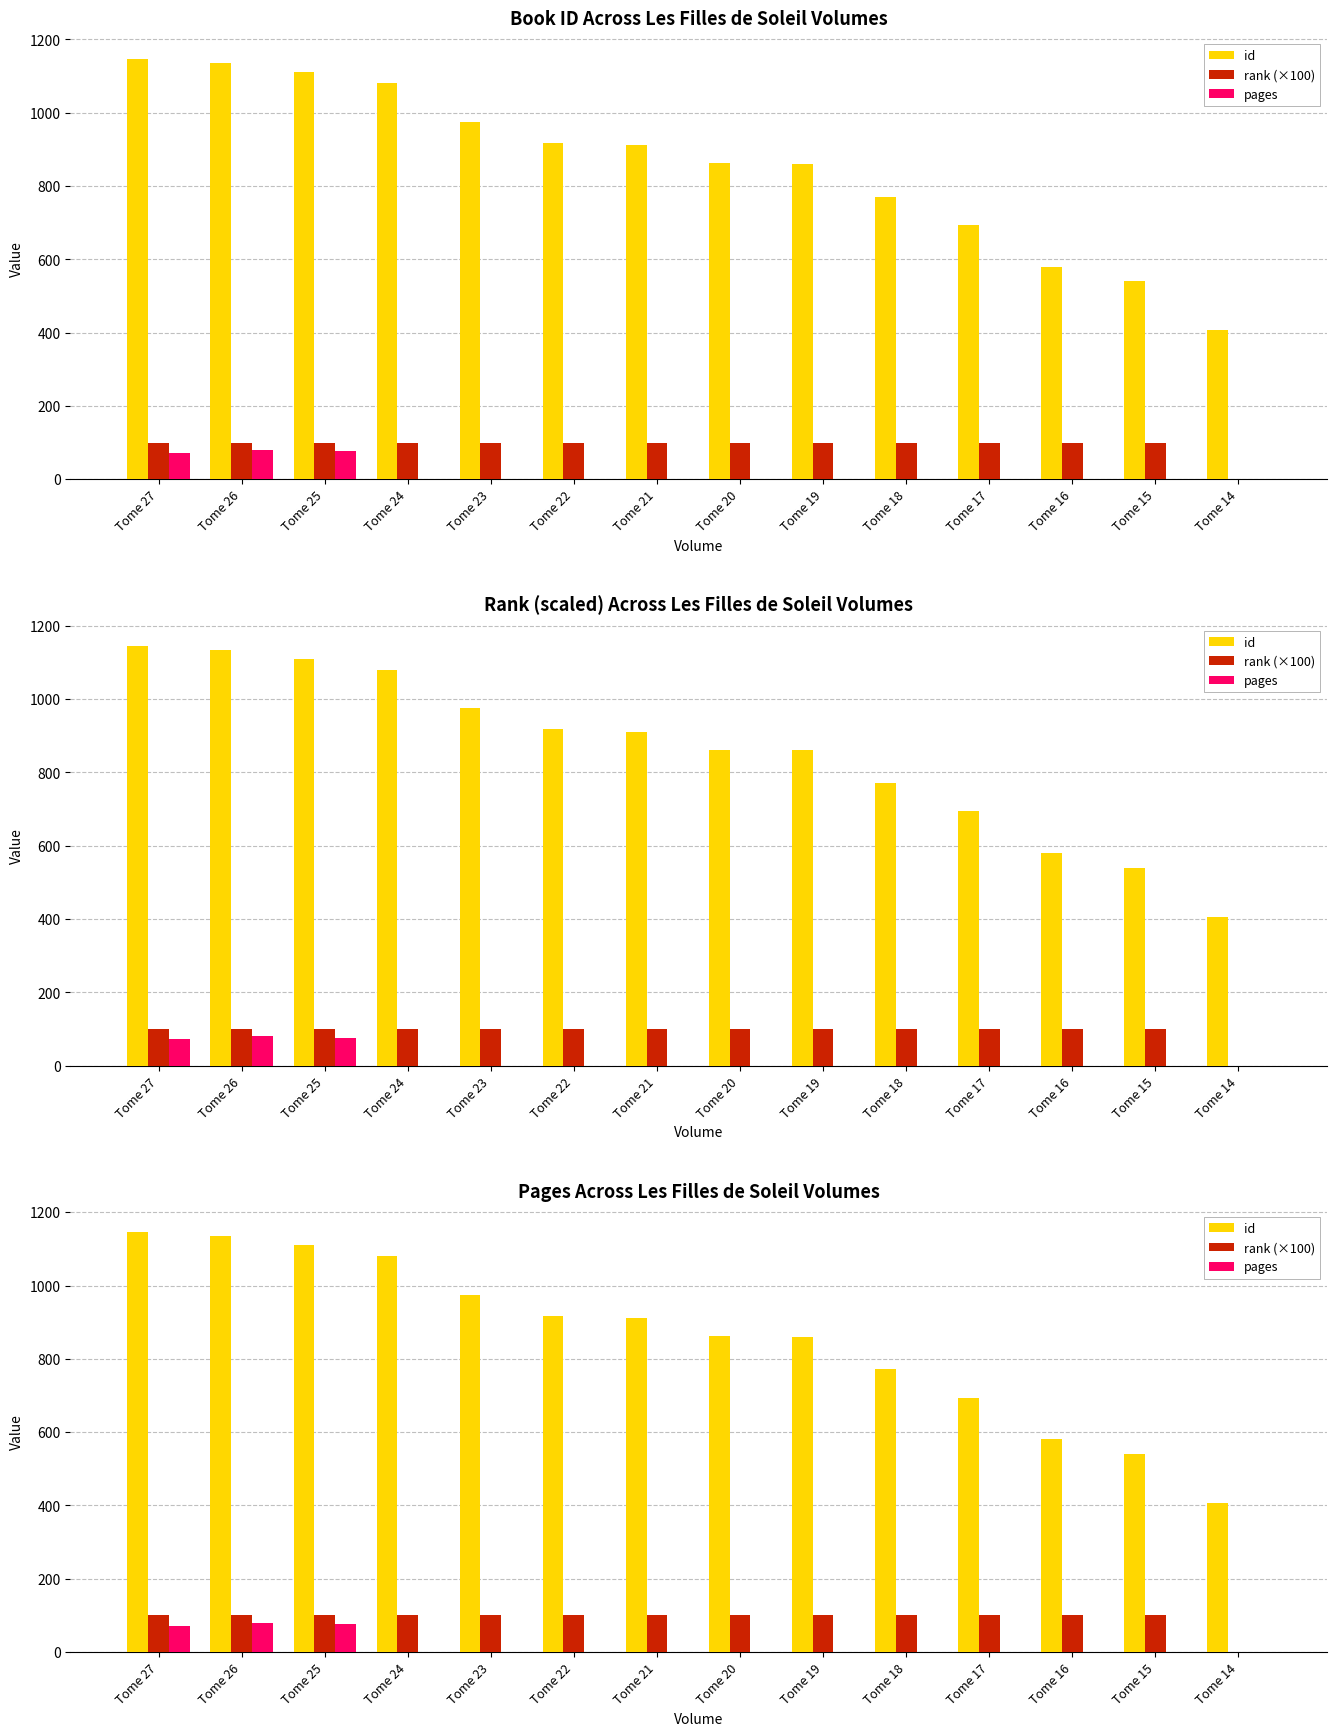

Reading left to right, what are all the values shown in this chart?

id: Tome 27=1146	Tome 26=1135	Tome 25=1110	Tome 24=1080	Tome 23=975	Tome 22=918	Tome 21=911	Tome 20=862	Tome 19=860	Tome 18=771	Tome 17=694	Tome 16=580	Tome 15=540	Tome 14=407
rank (×100): Tome 27=100	Tome 26=100	Tome 25=100	Tome 24=100	Tome 23=100	Tome 22=100	Tome 21=100	Tome 20=100	Tome 19=100	Tome 18=100	Tome 17=100	Tome 16=100	Tome 15=100	Tome 14=0
pages: Tome 27=72	Tome 26=80	Tome 25=76	Tome 24=0	Tome 23=0	Tome 22=0	Tome 21=0	Tome 20=0	Tome 19=0	Tome 18=0	Tome 17=0	Tome 16=0	Tome 15=0	Tome 14=0